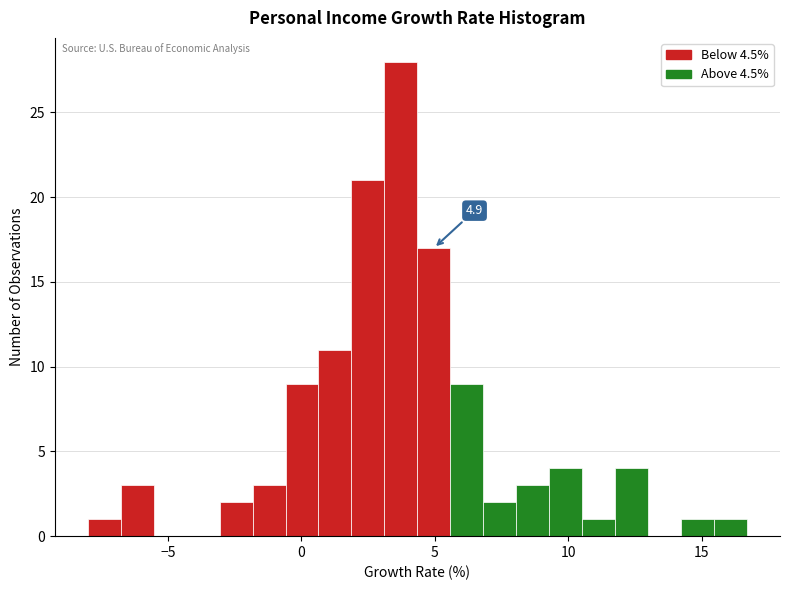

Around what value on the x-axis is the tallest bar? Give the approximate position of its centre, as read against the axis.

3.5